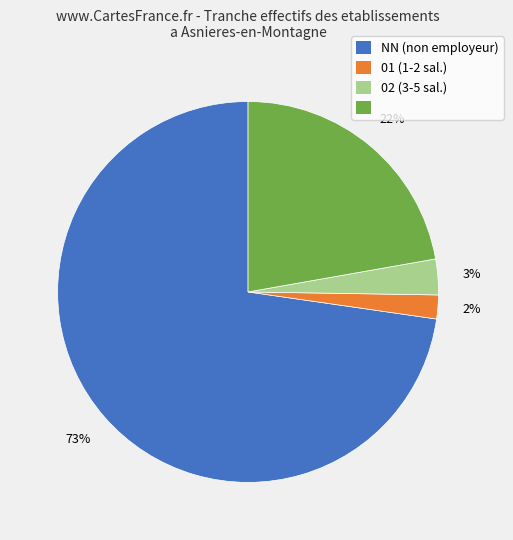

To the nearest percent, what is the average slice percentage?

25%